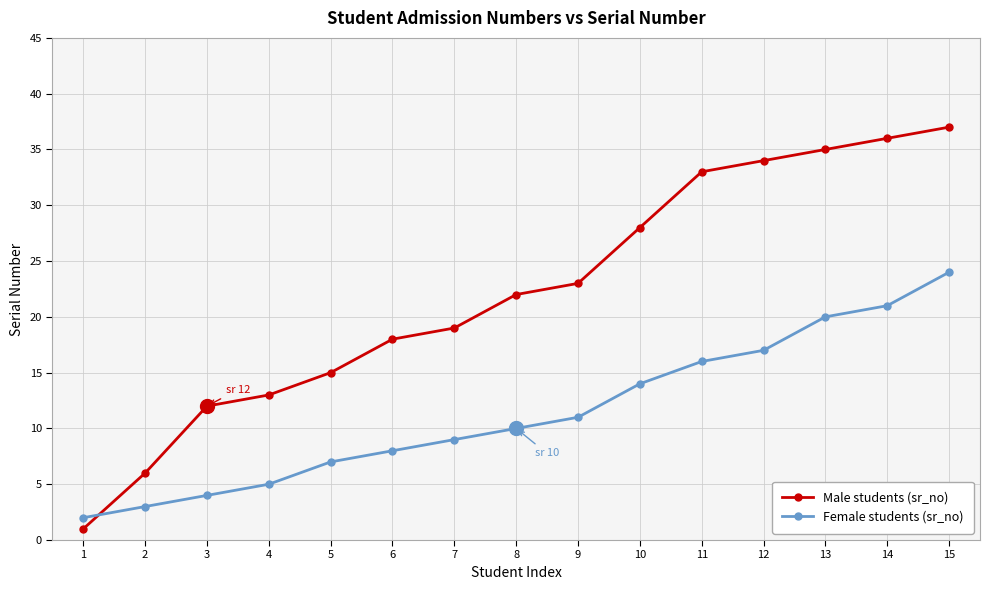

Reading right to left, extract all data points from this chart.

Male students (sr_no): 37	36	35	34	33	28	23	22	19	18	15	13	12	6	1
Female students (sr_no): 24	21	20	17	16	14	11	10	9	8	7	5	4	3	2